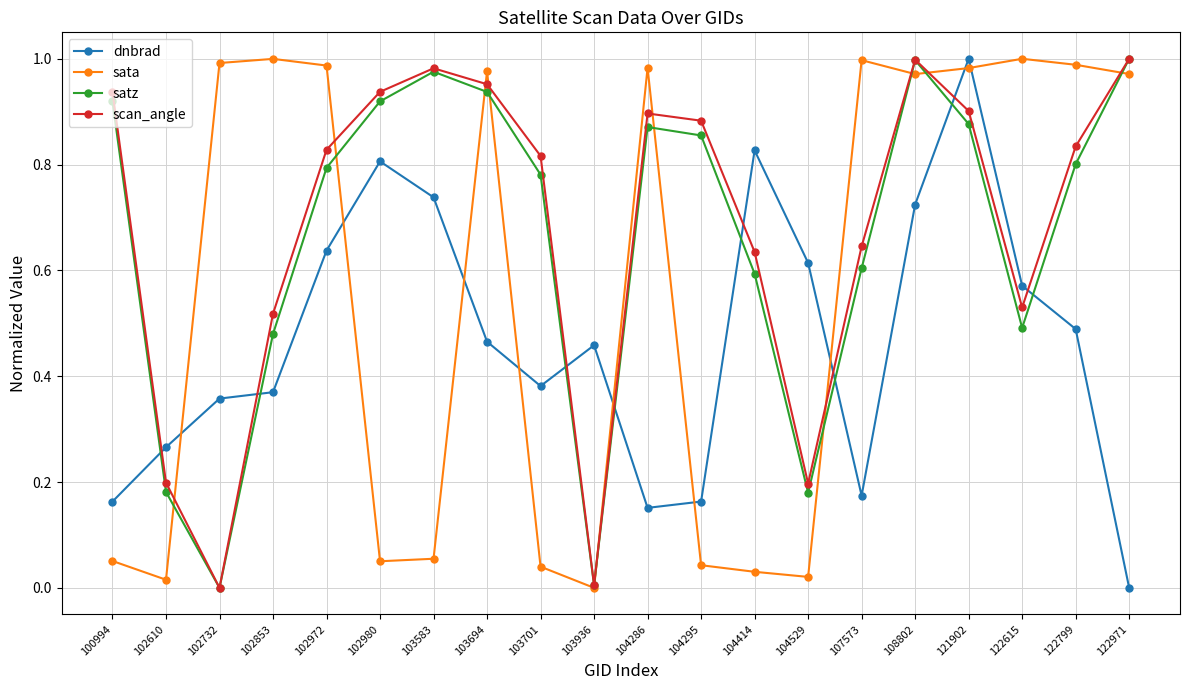

After their last crossing, which series has the higher values: scan_angle or dnbrad?

scan_angle